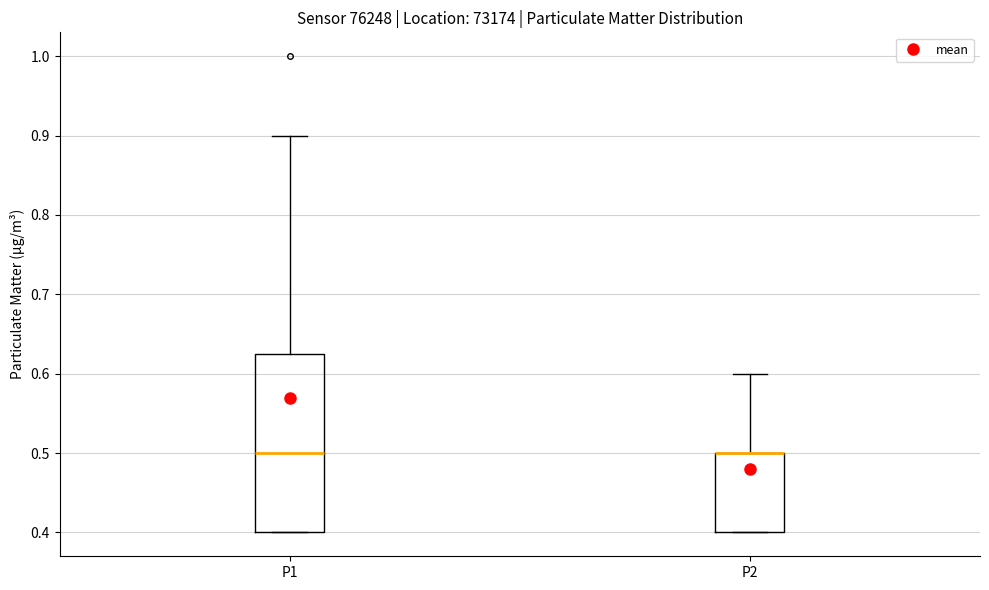

Reading left to right, transcribe this box plot: for each box, give where its median line is, the range the box spans, and where its two whiskers end, as read against the y-axis. The values are not printed on the chart, so give them approximately, as read against the axis.

P1: median 0.50, box 0.40 to 0.63, whiskers 0.40 to 0.90
P2: median 0.50 (drawn on the box's upper edge), box 0.40 to 0.50, whiskers 0.40 to 0.60